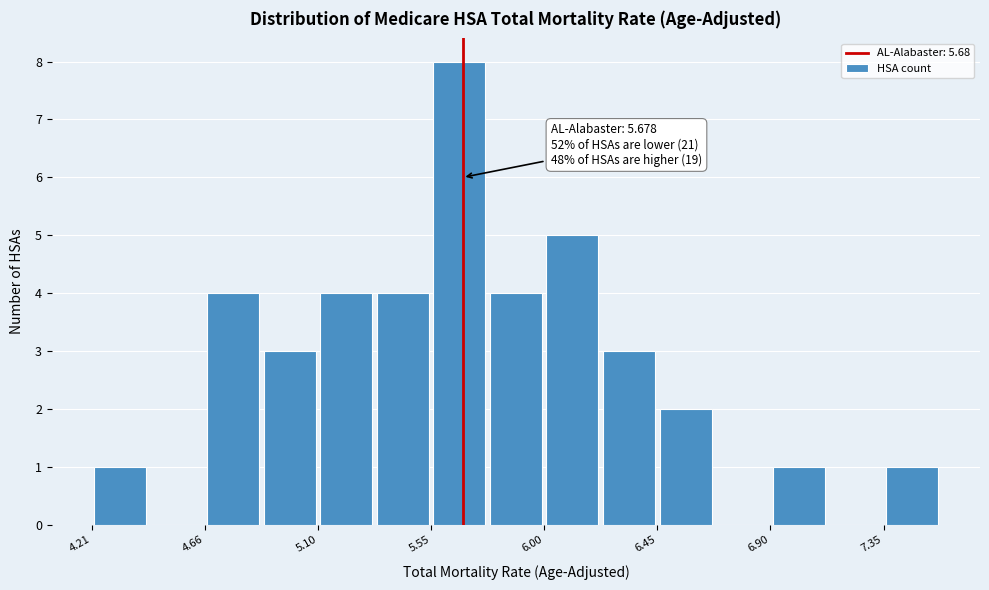

Which range on the x-axis has the tallest bar?

5.55 to 5.80